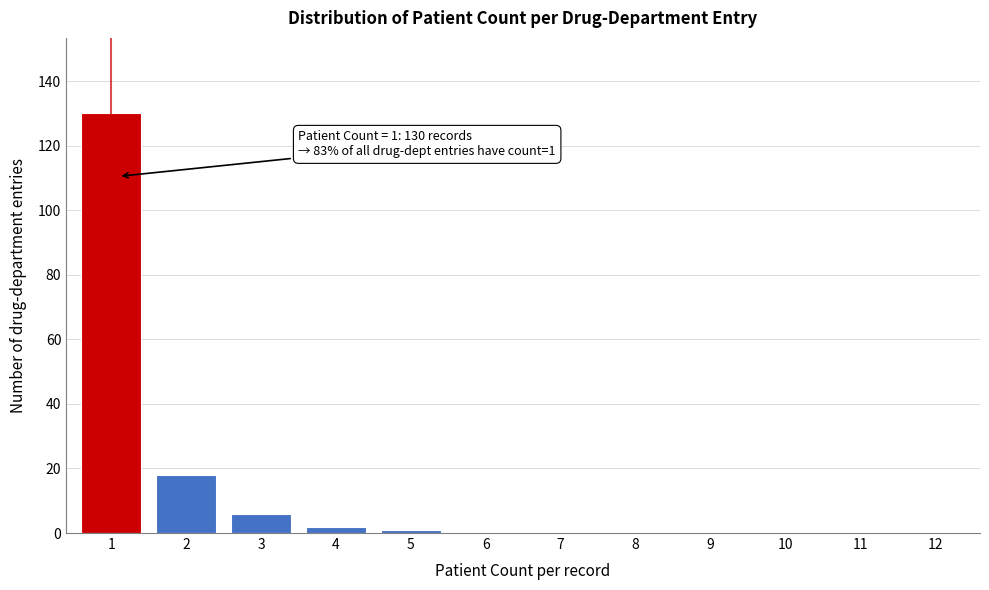

Reading right to left, extract all data points from this chart.

12=0	11=0	10=0	9=0	8=0	7=0	6=0	5=1	4=2	3=6	2=18	1=130